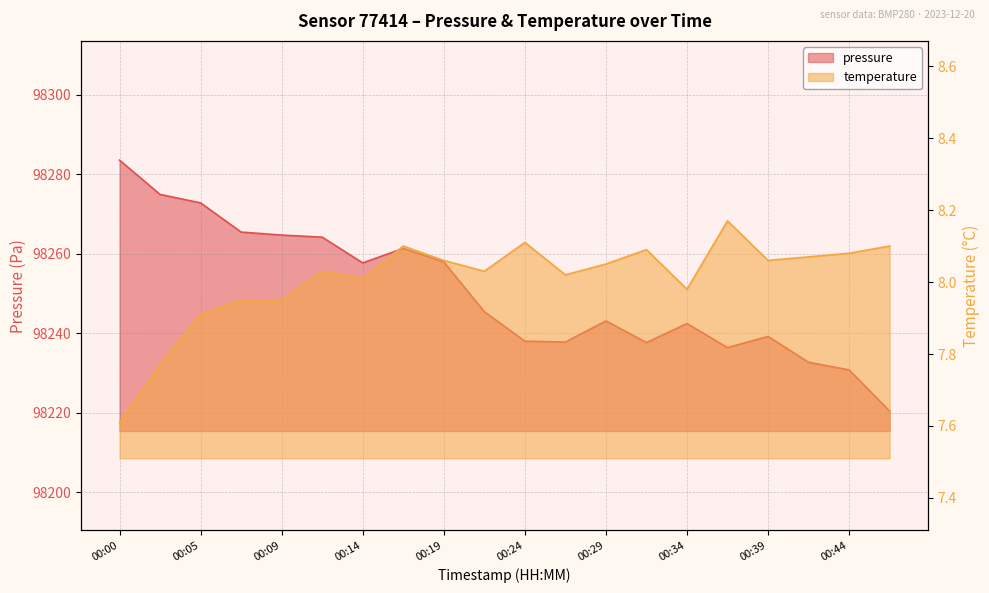

Does the chart have visible grid lines?

Yes